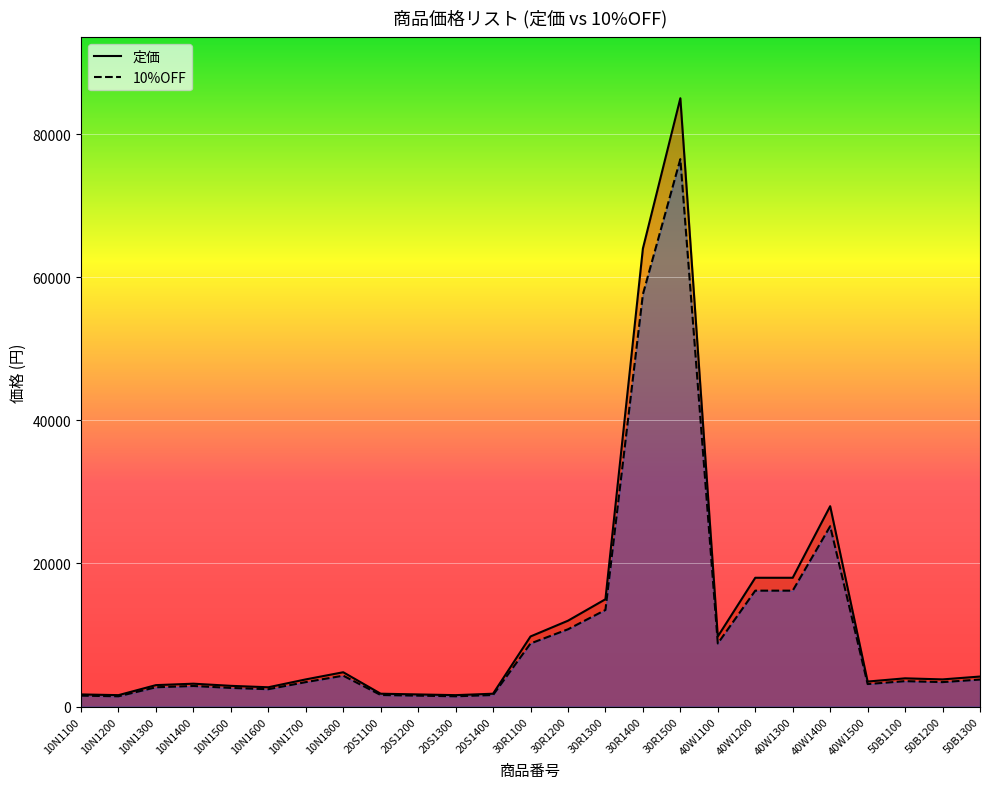

Is the value of 定価 at 10N1500 greater than the value of 10%OFF at 10N1400?

Yes